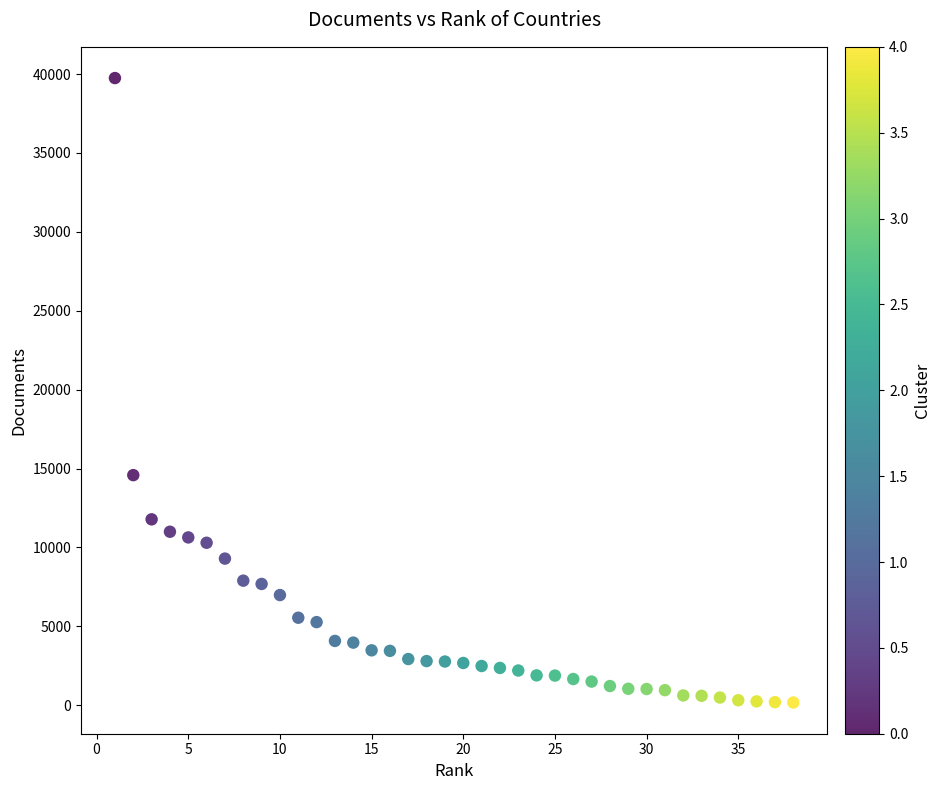

What is the range of Y values (max minus min)?

39582